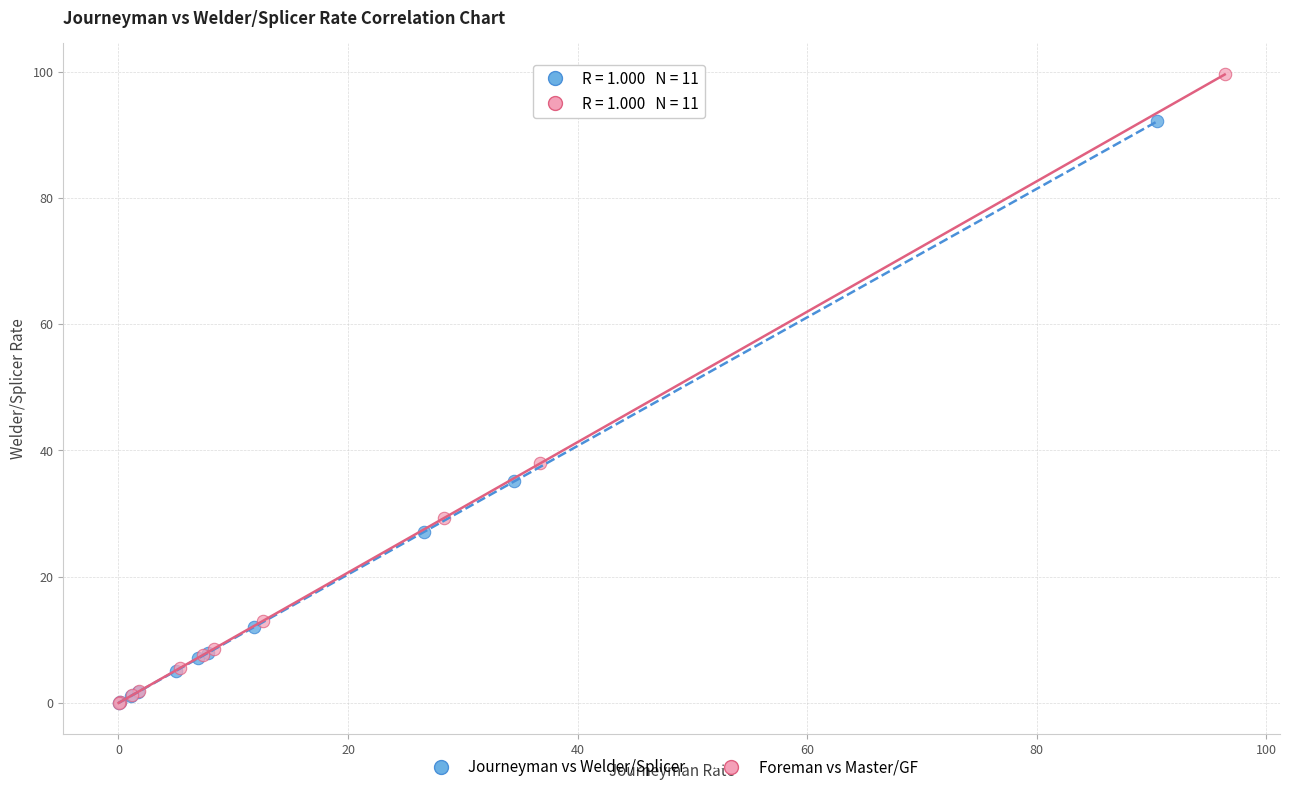

What are all the series names shown in the legend?

Journeyman vs Welder/Splicer, Foreman vs Master/GF